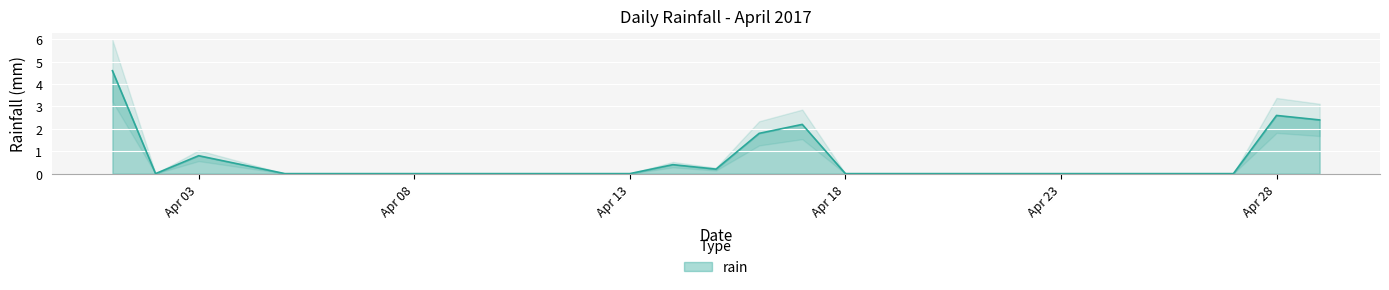

How many interior local valleys (lower than both neighbors) does the data have?

2